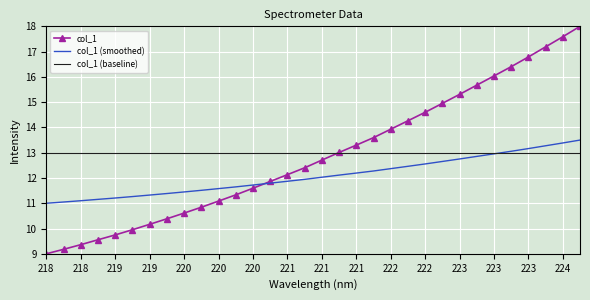

What is the minimum value shown in the chart?

9.0